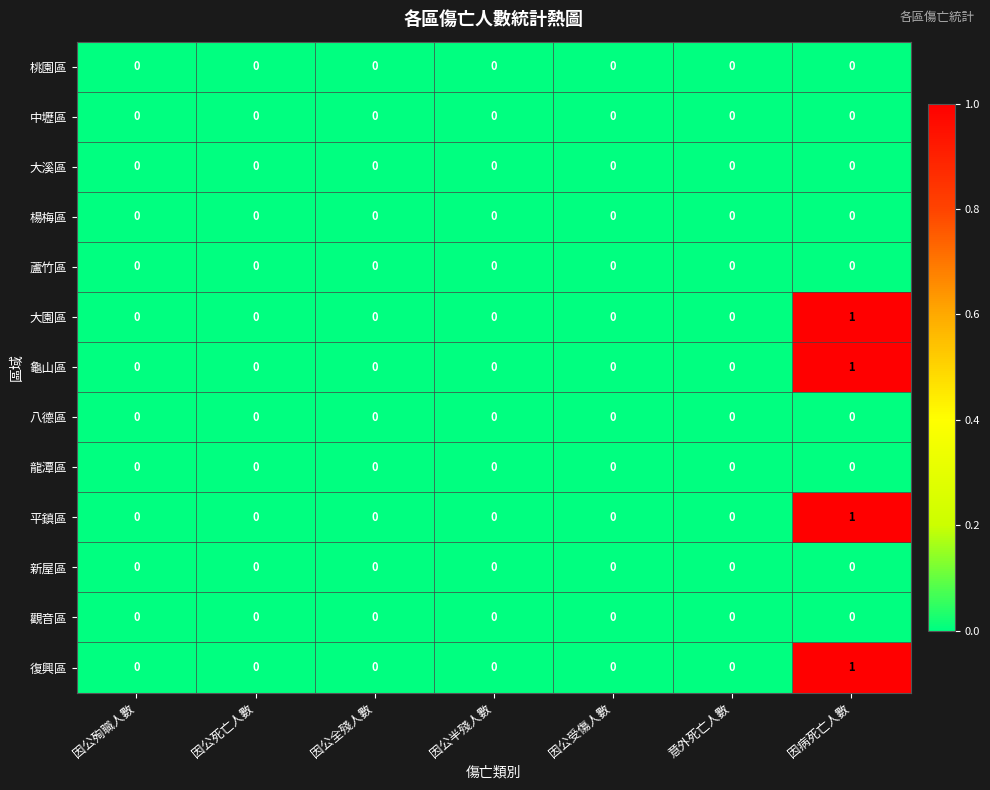

Is it true that 新屋區 equals 0 at 因公半殘人數?

True